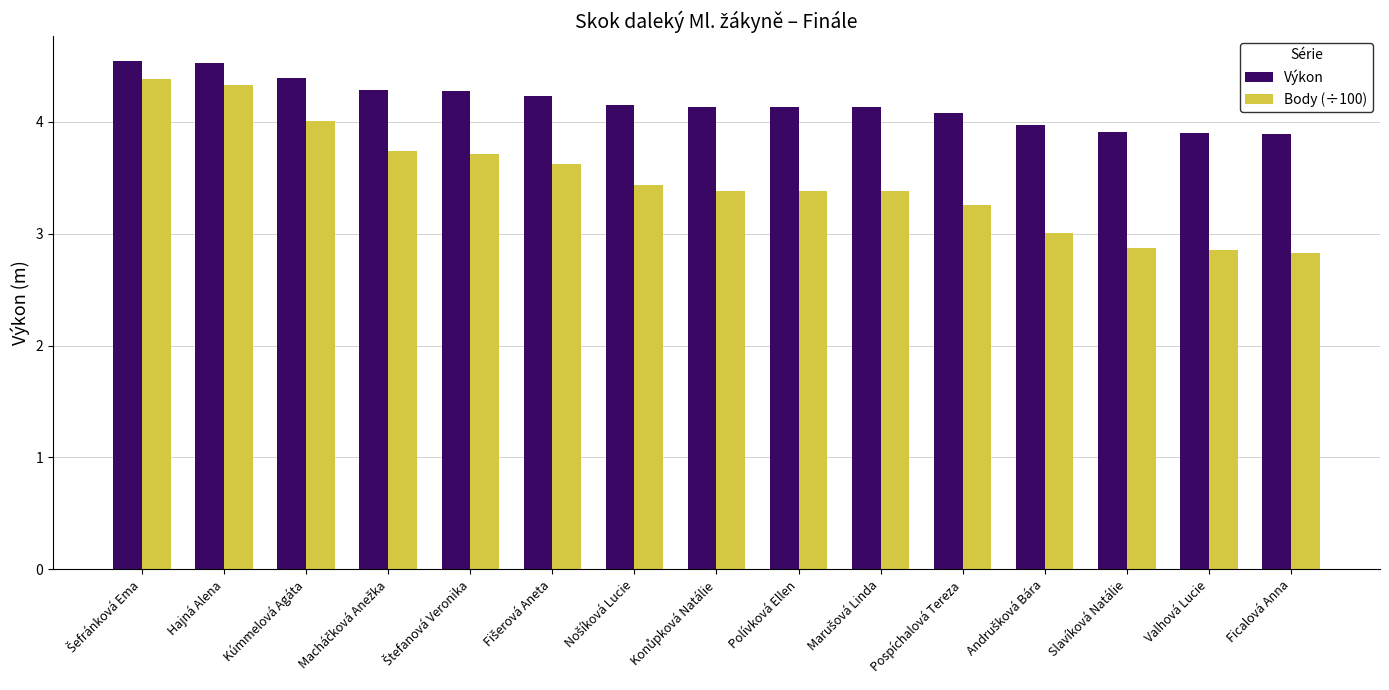

The Výkon series shows 1.2 at Kúmmelová Agáta. True or false?

False